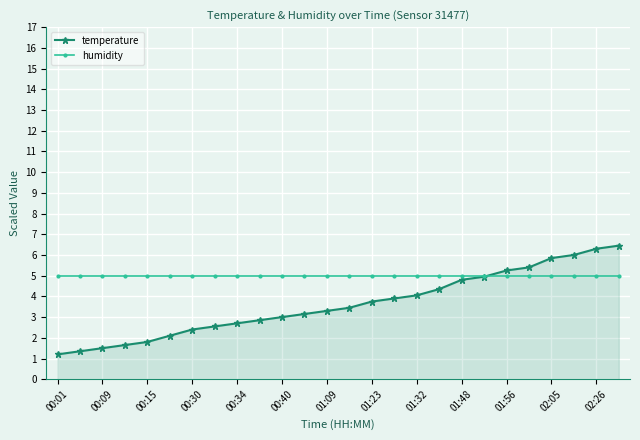

Rank the series by their average value, from lowest to highest.

temperature, humidity